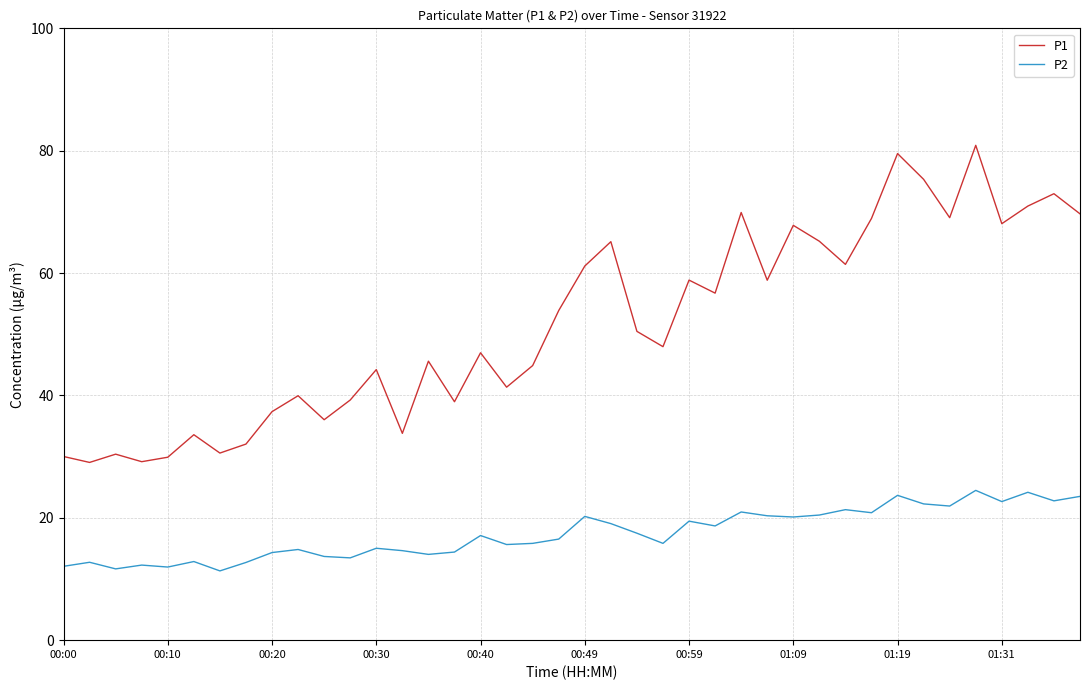

True or false: P1 and P2 cross at least once.

False